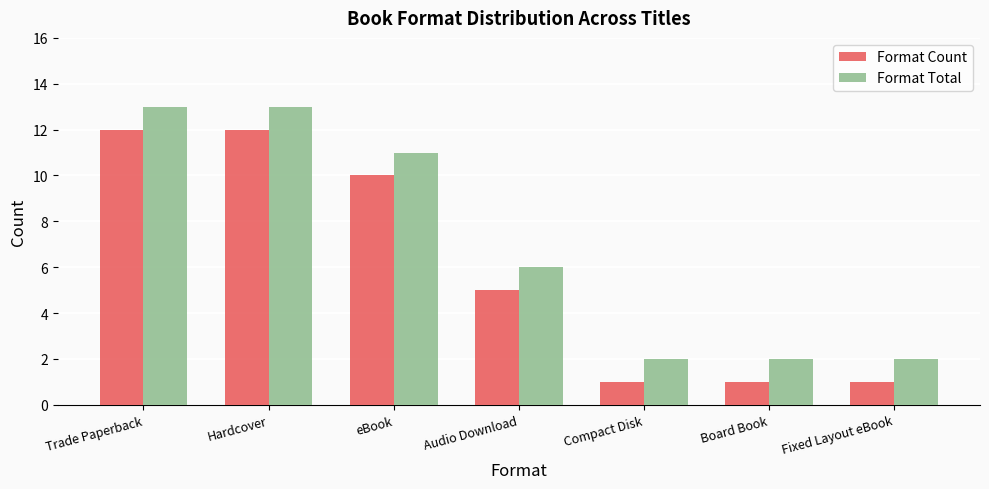

At Fixed Layout eBook, list the series in order from smallest to largest.

Format Count, Format Total